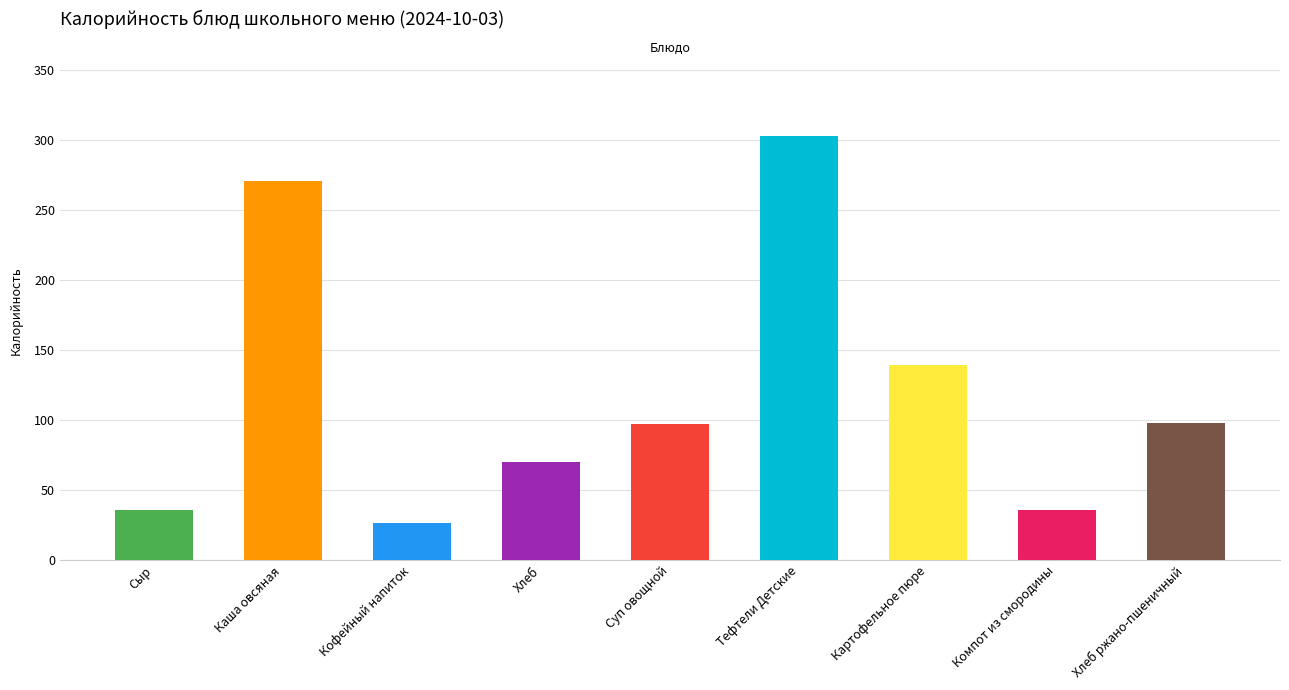

What is the maximum value shown in the chart?

302.3